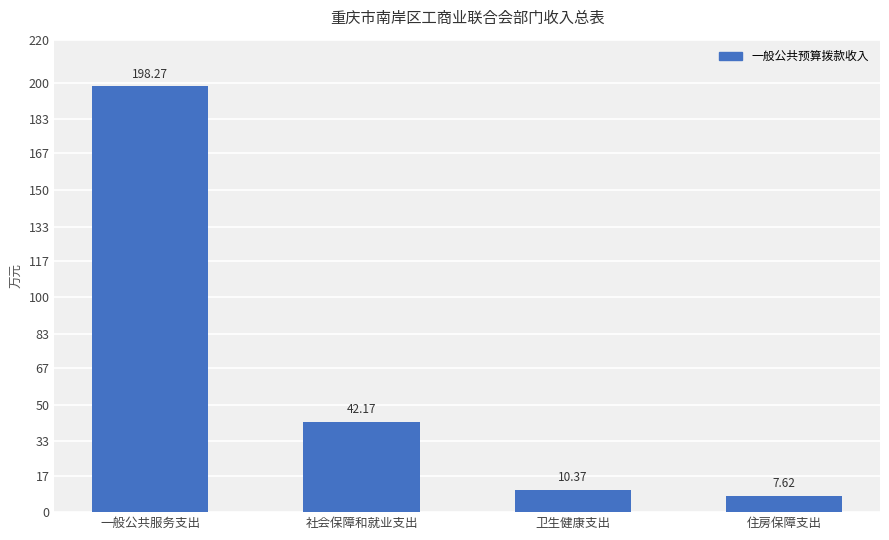

What is the average value?

64.6